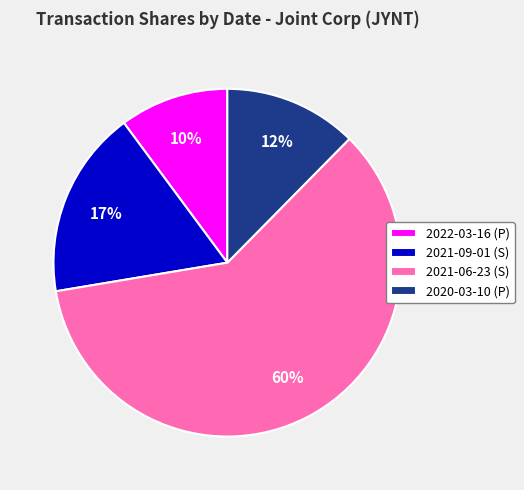

Is there a majority slice in this chart?

Yes